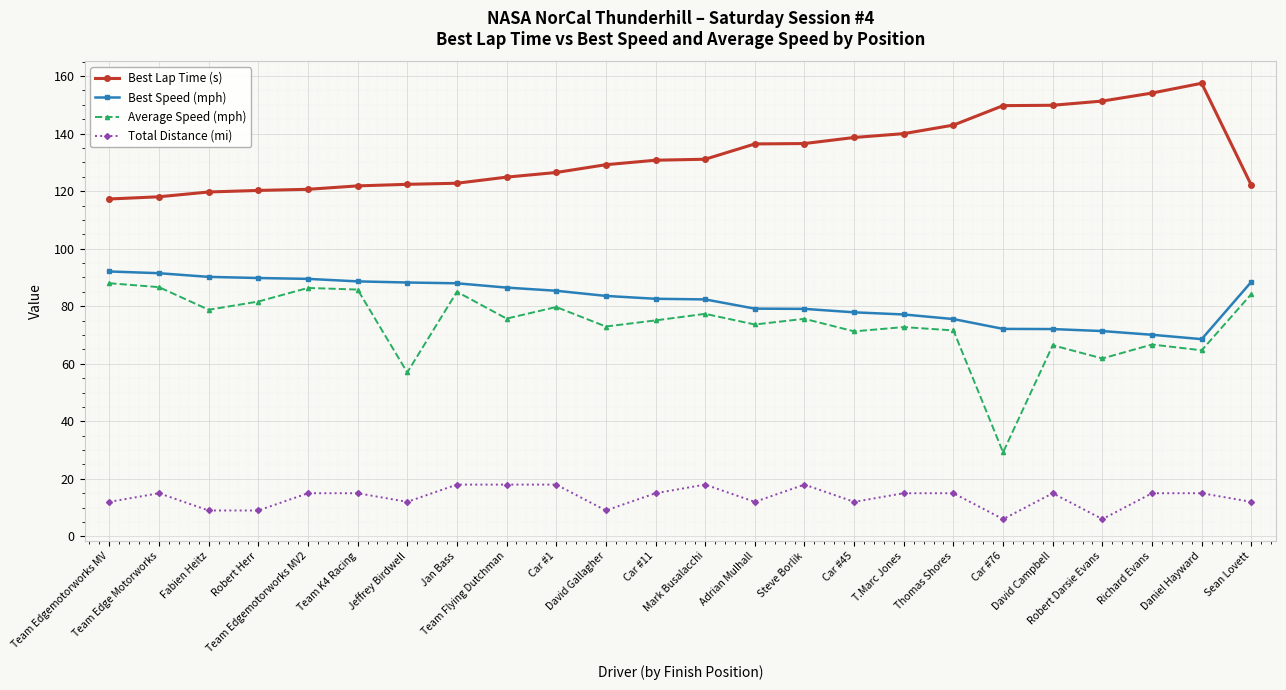

The Total Distance (mi) series shows 18.0 at Team Flying Dutchman. True or false?

True